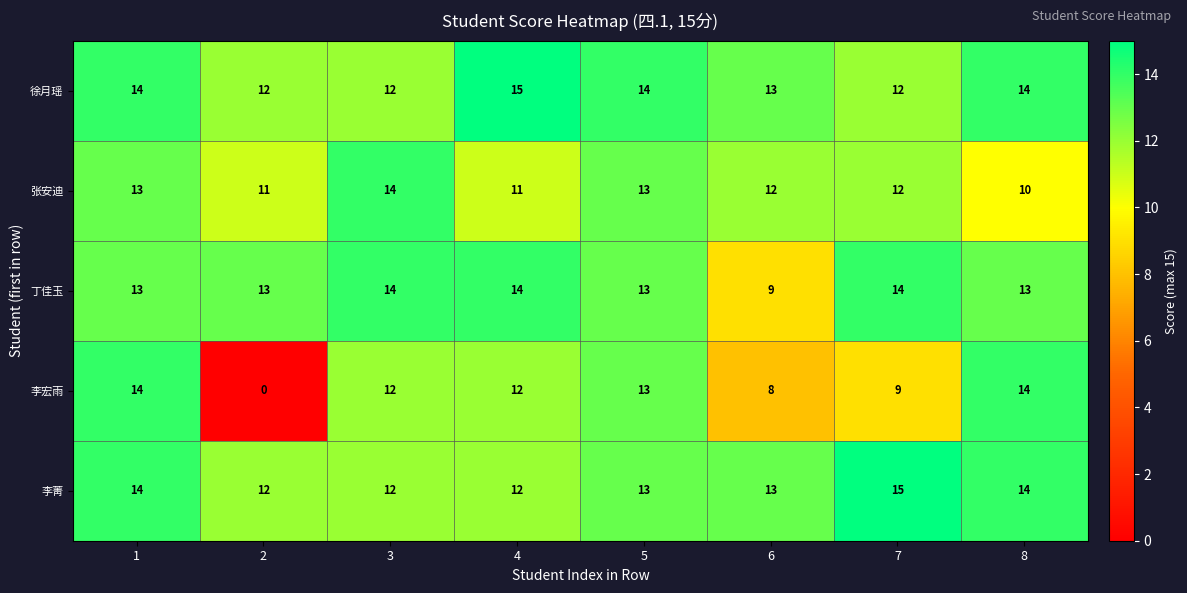

What value does the 张安迪 series have at 7?

12